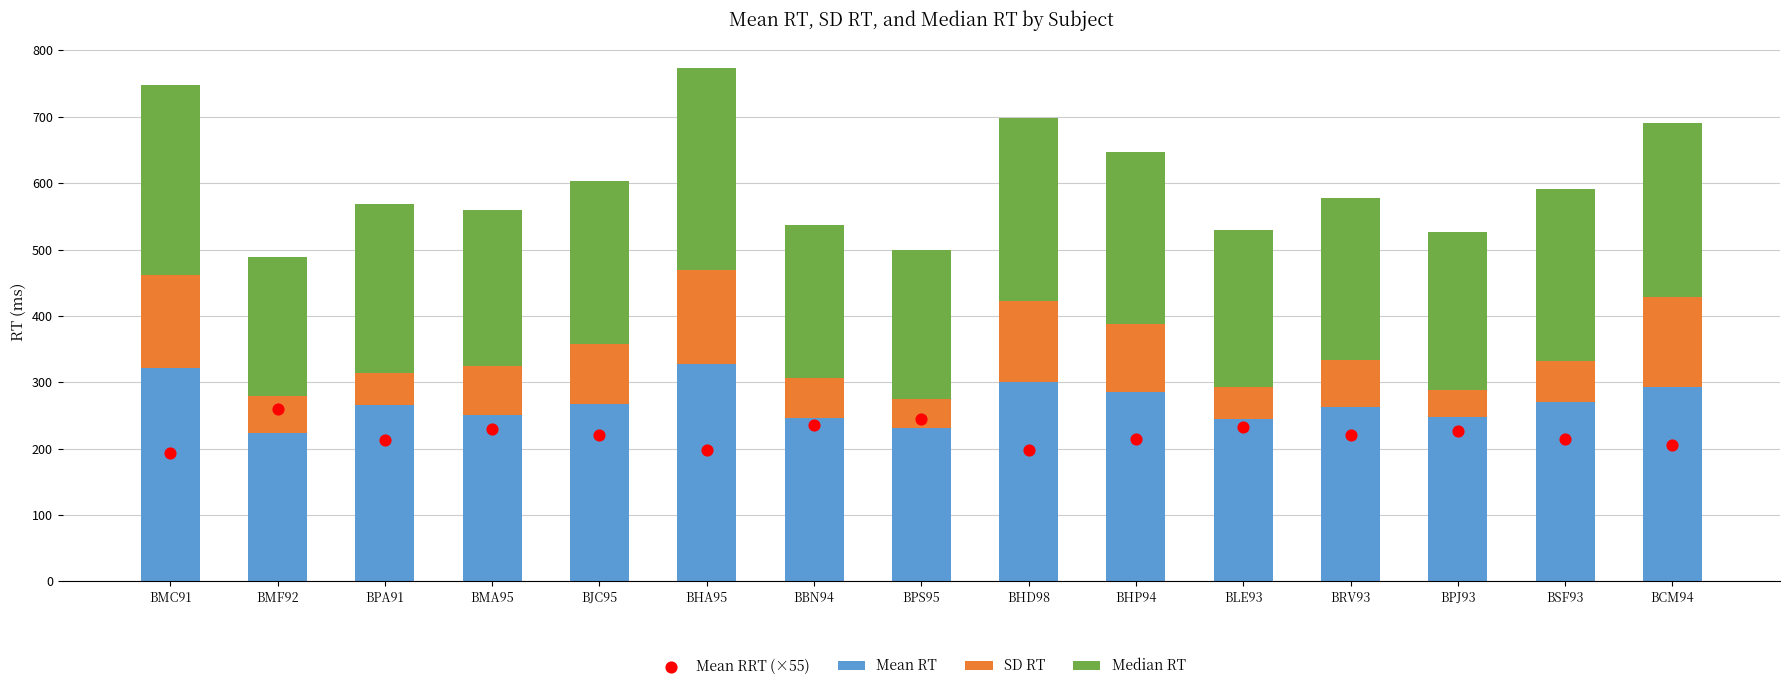

What is the total value across all series at BMC91?

941.6